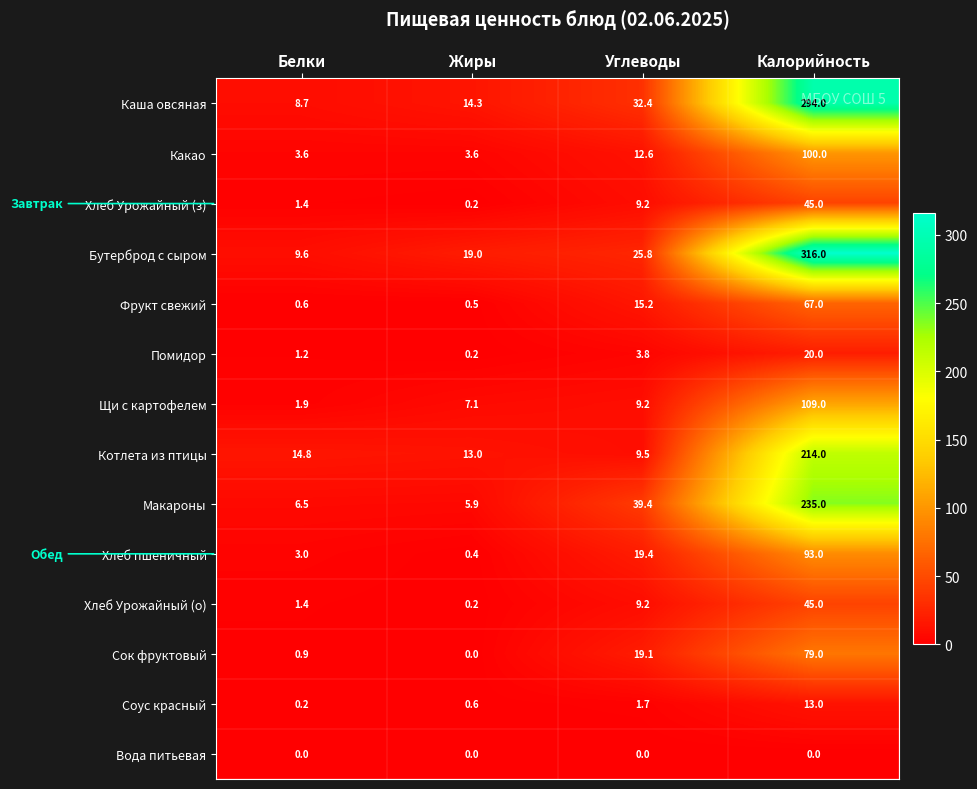

Rank the categories by Щи с картофелем value from lowest to highest.

Белки, Жиры, Углеводы, Калорийность